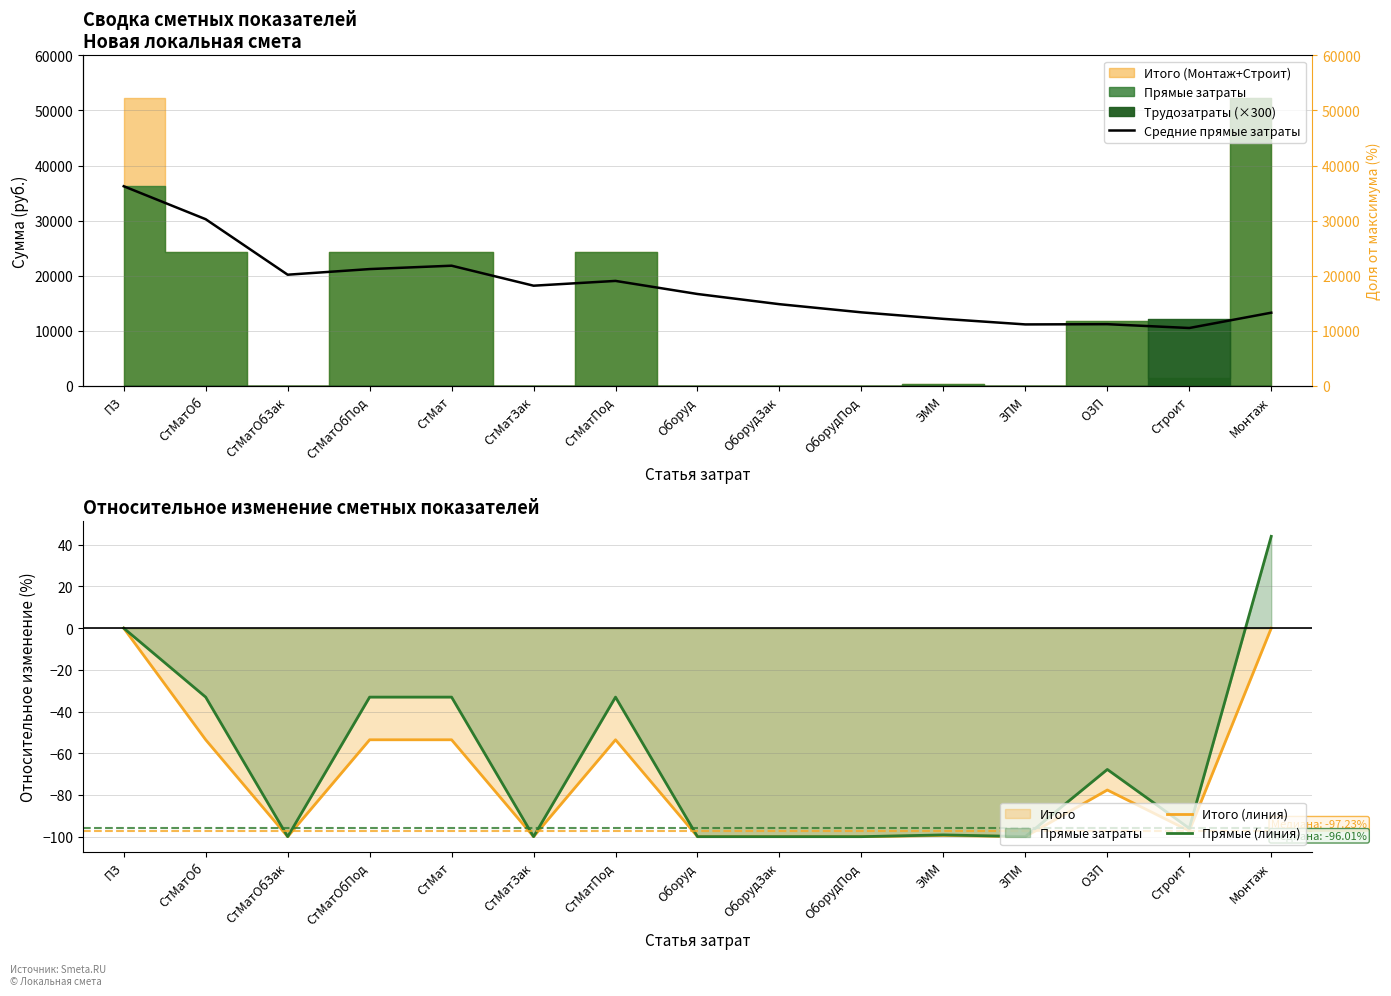

True or false: Средние прямые затраты and Прямые (линия) intersect in this chart.

False